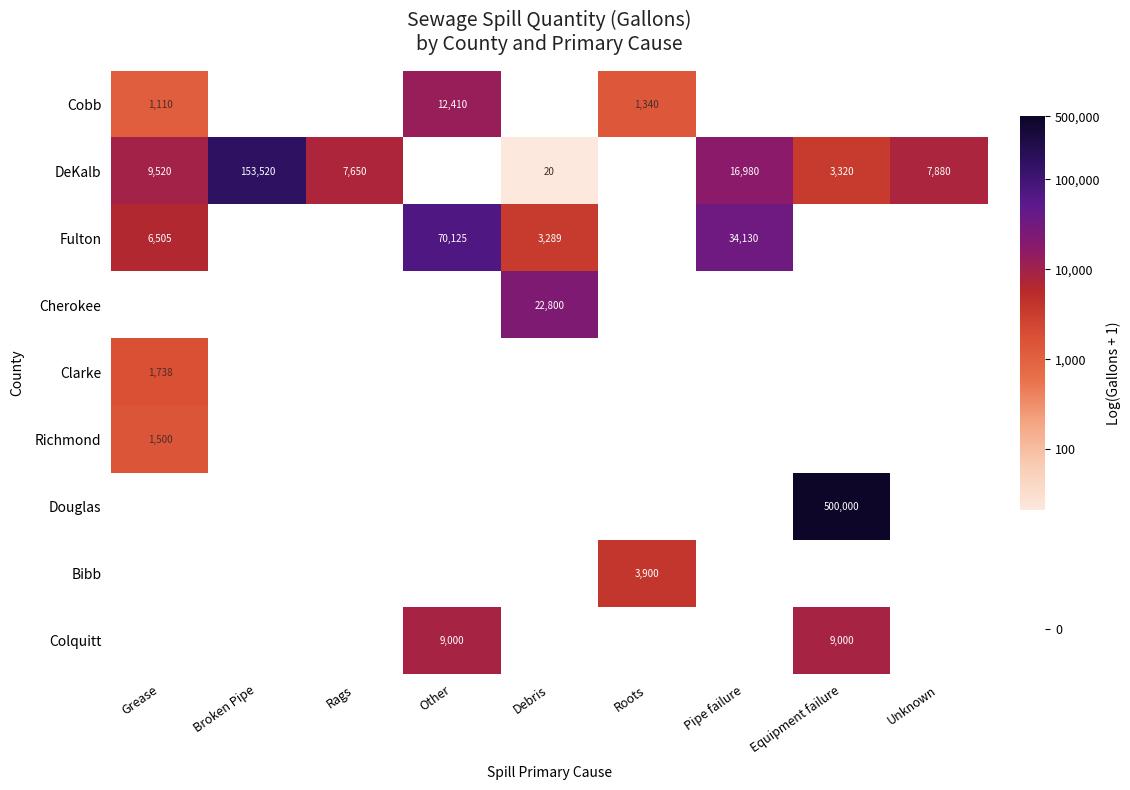

Which series changed the most between Broken Pipe and Equipment failure?

DeKalb